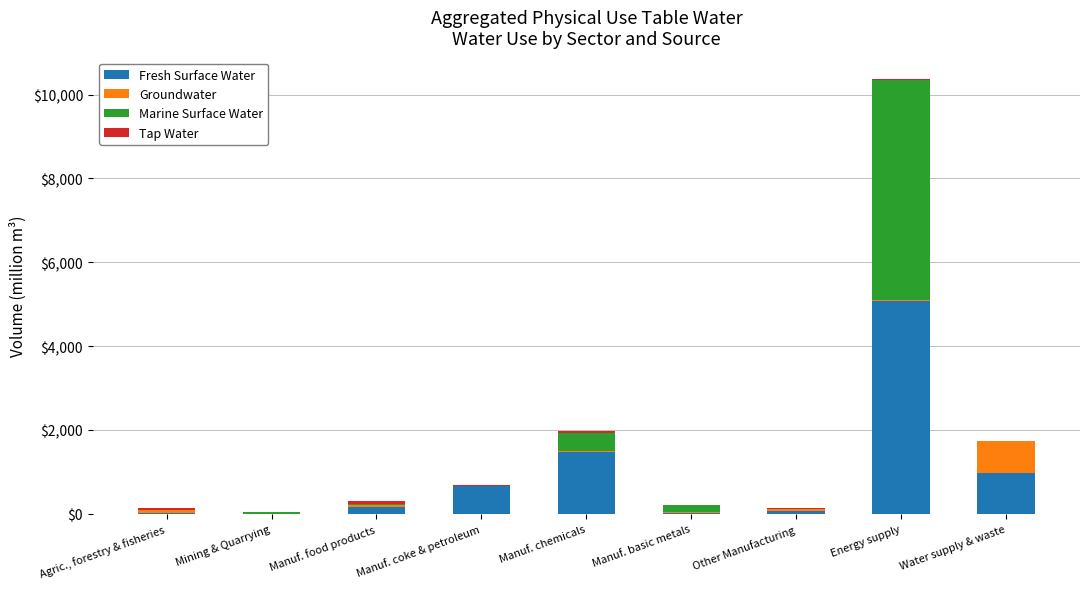

At which label does Fresh Surface Water reach its peak?

Energy supply